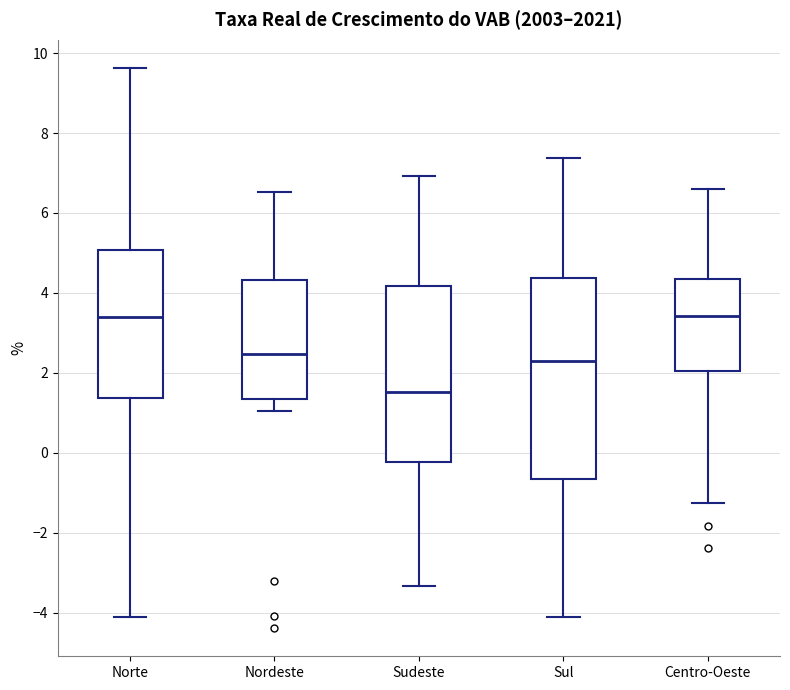

Which box is the tallest, from its lower edge to its upper edge?

Sul